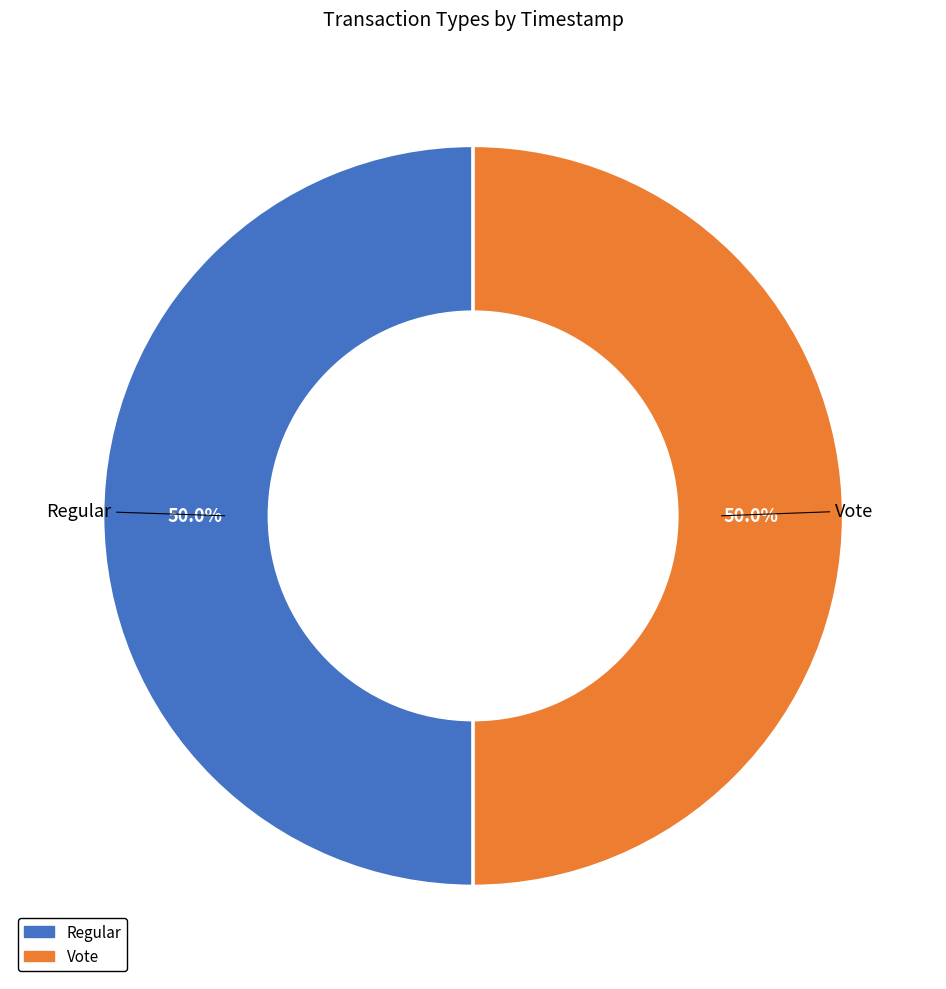

How many slices are in this pie chart?

2